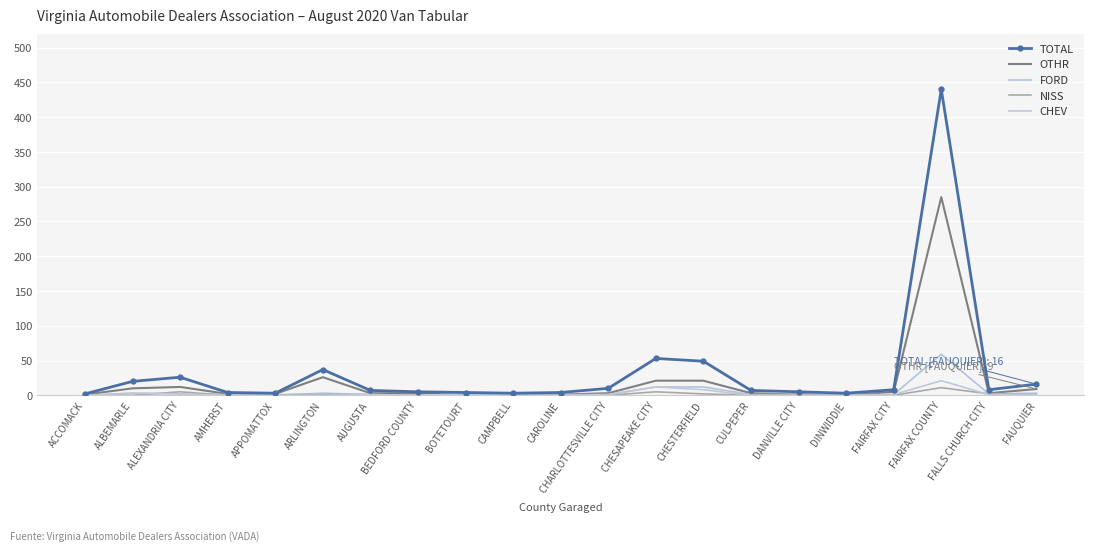

What are all the series names shown in the legend?

TOTAL, OTHR, FORD, NISS, CHEV